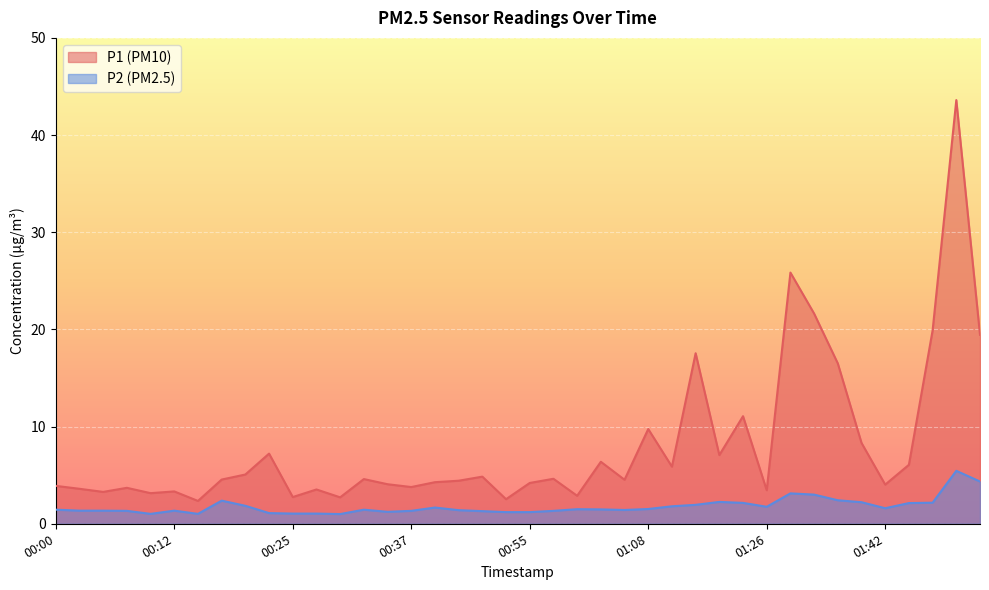

Between 01:34 and 01:39, which series saw the biggest shift?

P1